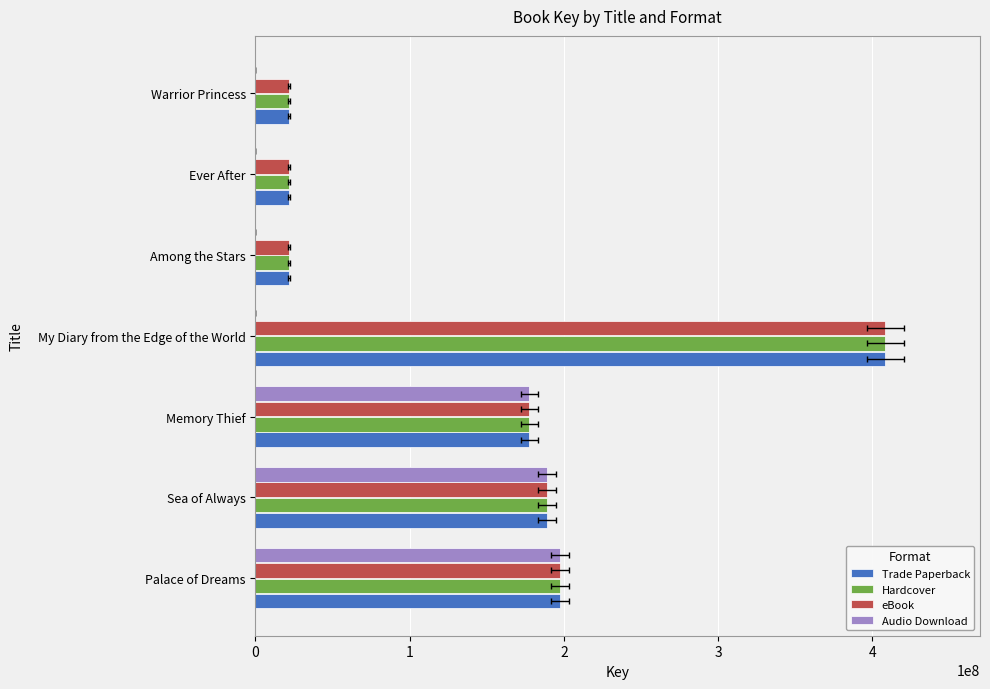

Which series has the widest spread of values?

Trade Paperback